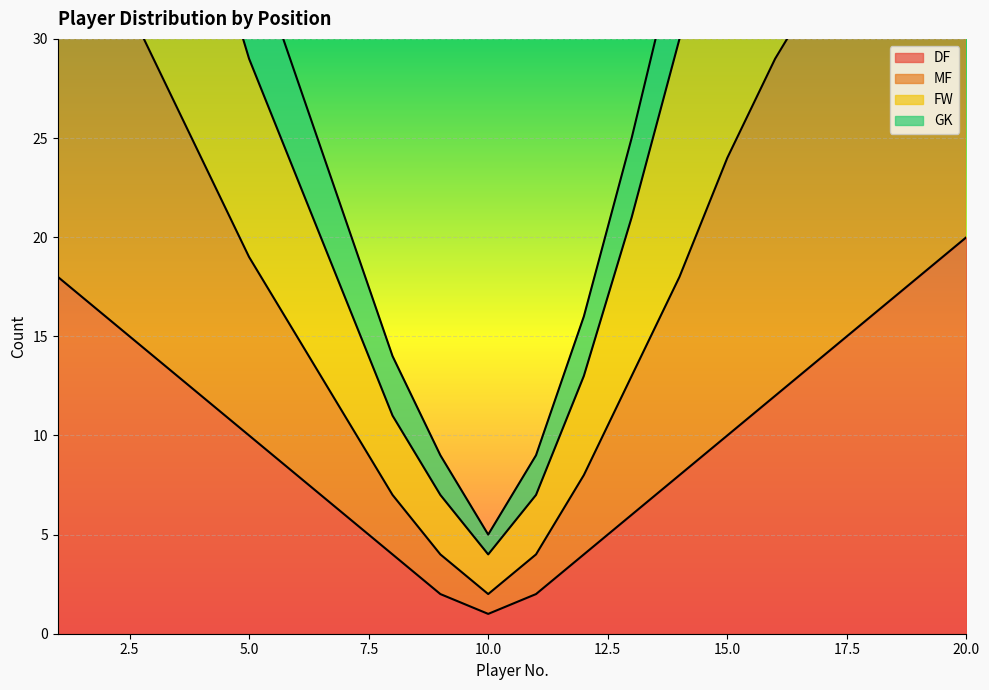

True or false: MF and FW cross at least once.

False